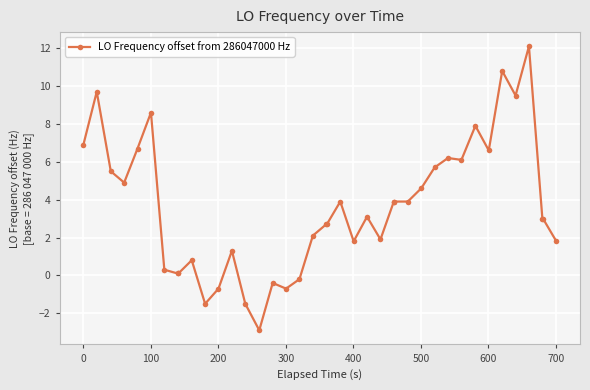

What is the smallest value displayed?

-2.9